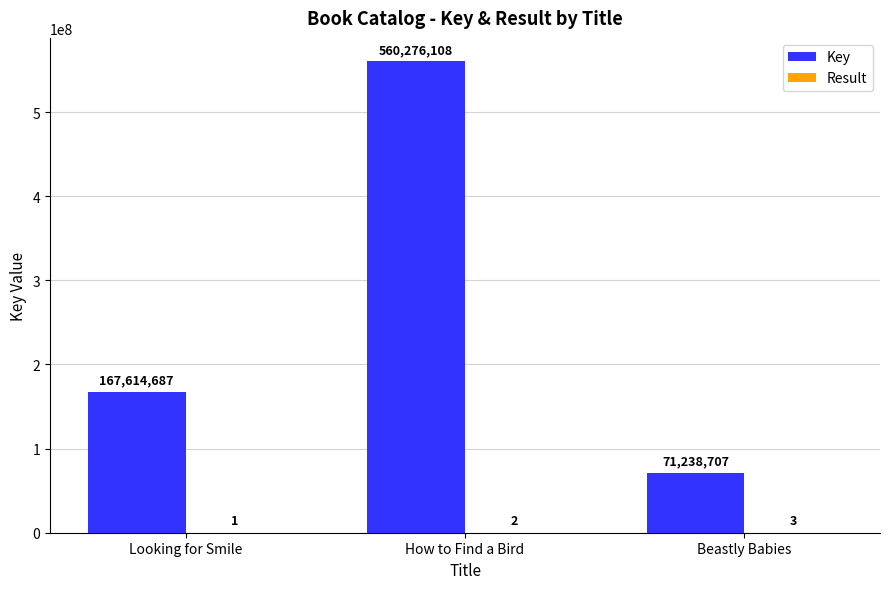

What is the sum of the Key values at How to Find a Bird and Looking for Smile?

727890795